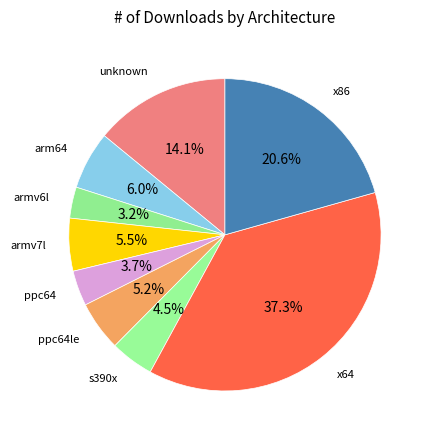

To the nearest percent, what is the average slice percentage?

11%